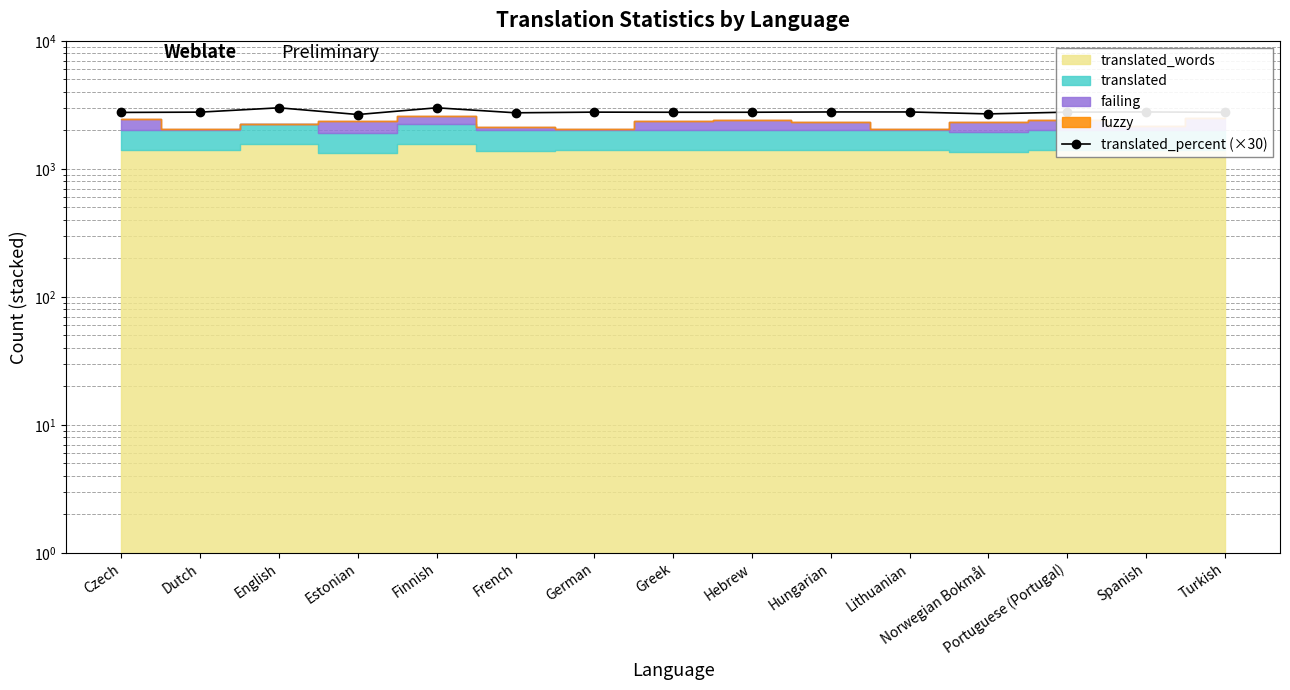

At which category does the data reach its first local peak?

English